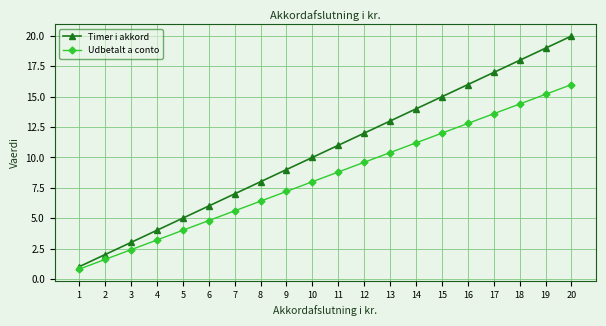

What is the difference between the Timer i akkord values at 7 and 6?

1.0